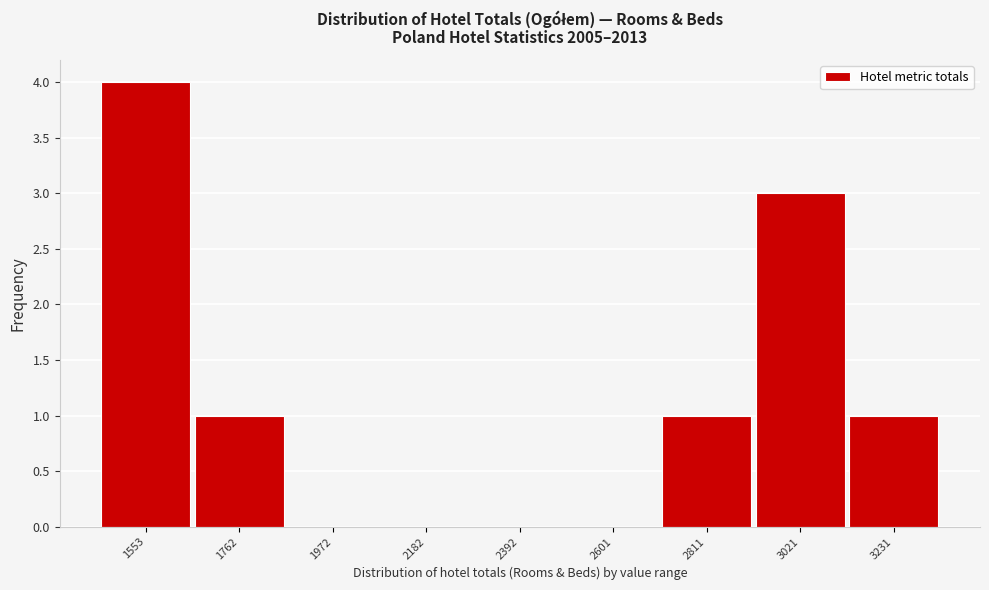

Reading left to right, extract all data points from this chart.

1553=4	1762=1	1972=0	2182=0	2392=0	2601=0	2811=1	3021=3	3231=1